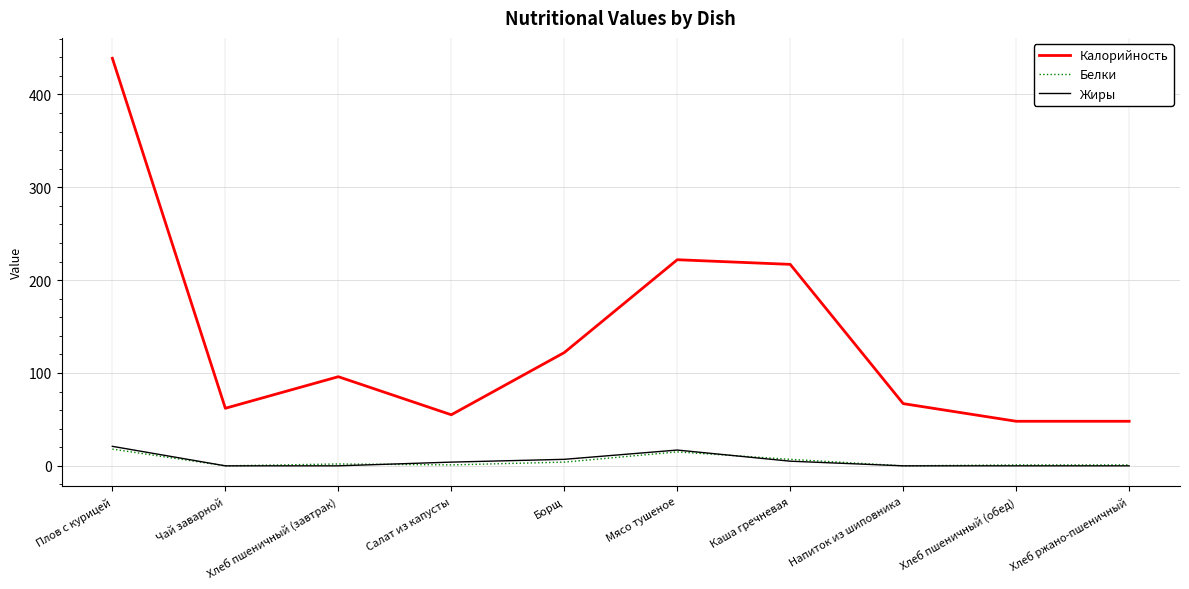

What position from the left is Хлеб ржано-пшеничный?

10